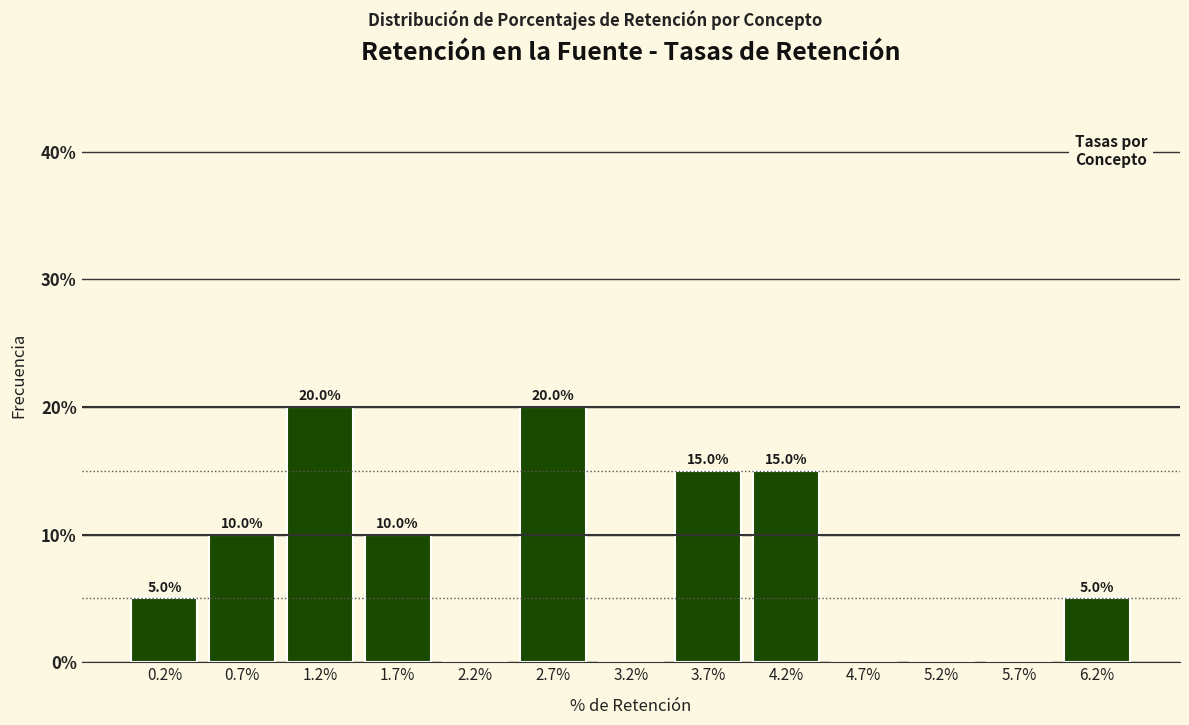

Reading right to left, list all the values displayed in this chart.

6.2%=5	5.7%=0	5.2%=0	4.7%=0	4.2%=15	3.7%=15	3.2%=0	2.7%=20	2.2%=0	1.7%=10	1.2%=20	0.7%=10	0.2%=5